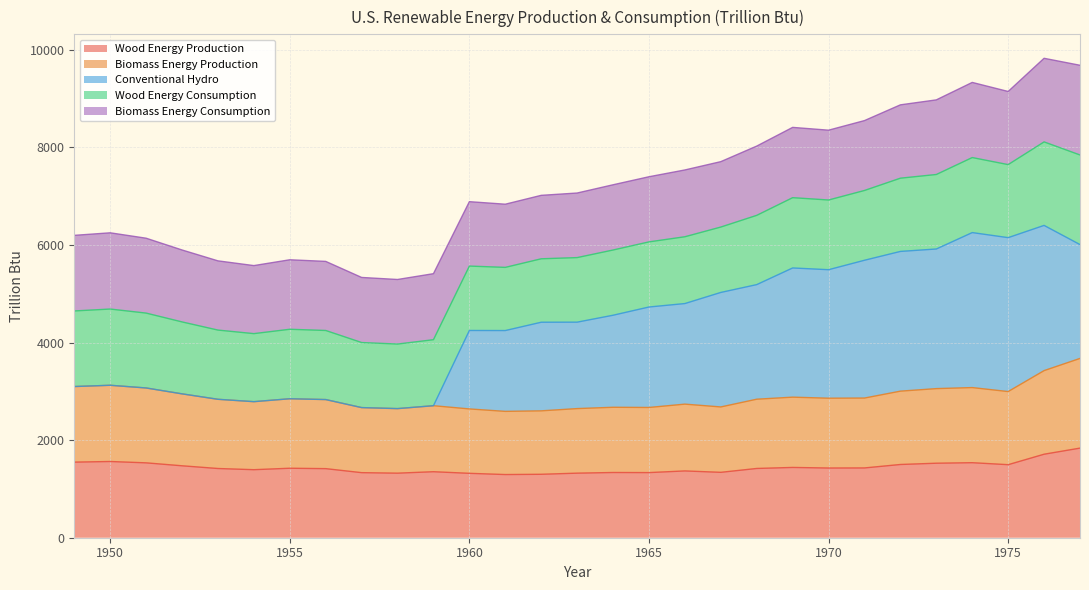

How many interior local valleys does the Conventional Hydro series have?

5